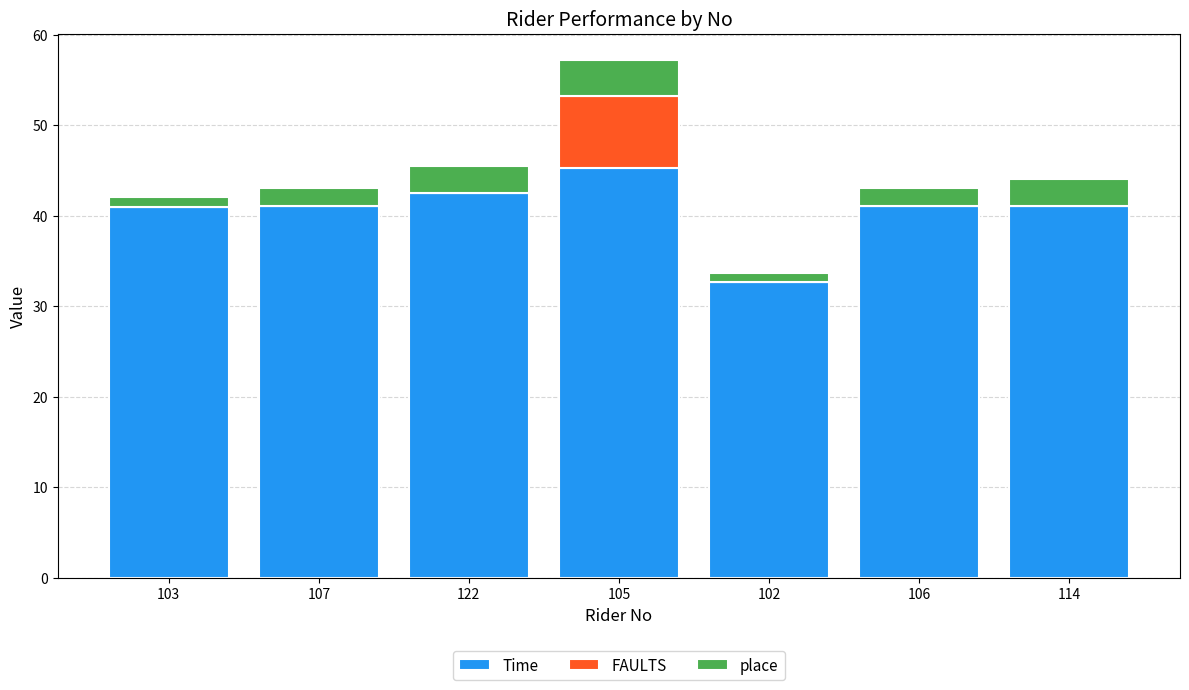

Does the chart contain stacked bars?

Yes